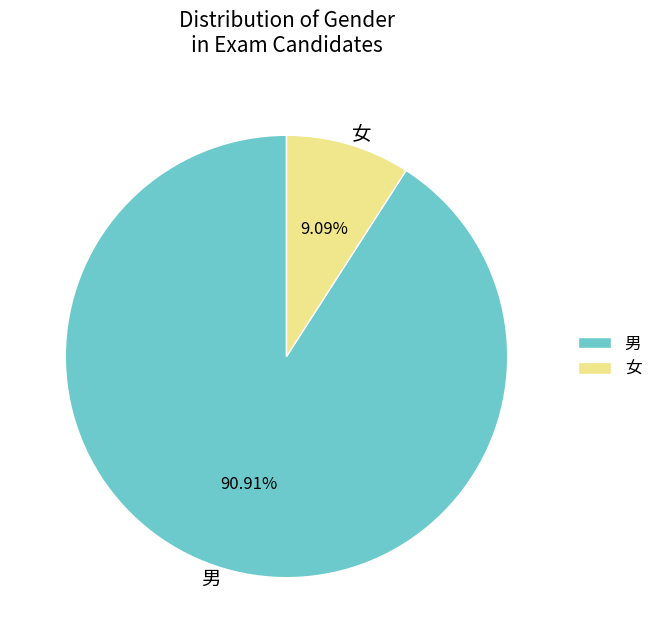

Is it true that 女 is 9% of the pie?

True